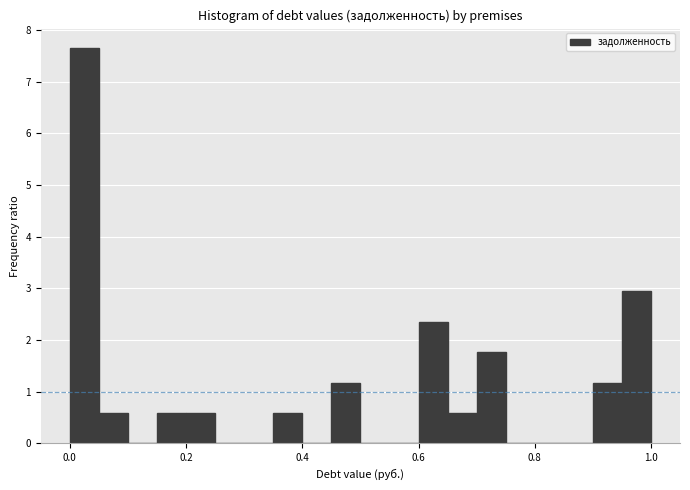

Read against the x-axis, roughly where is the centre of the tallest bar?

0.02